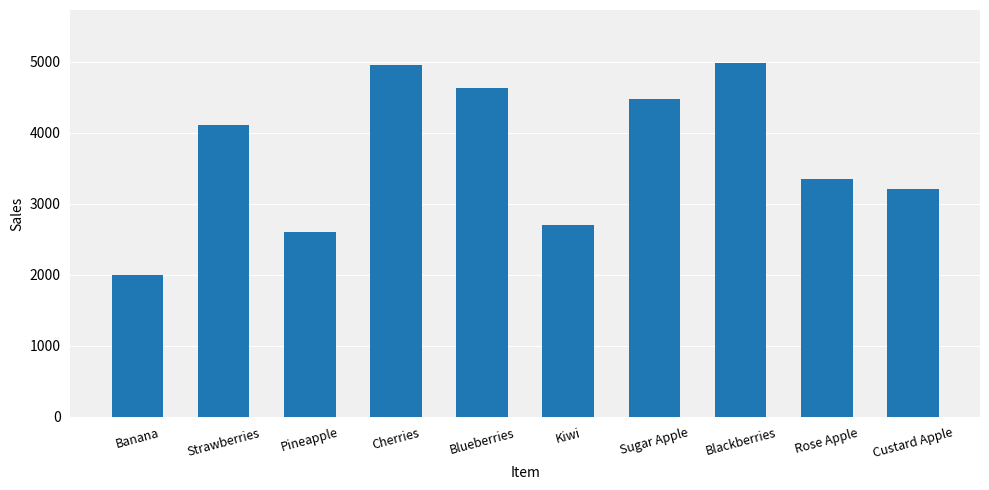

True or false: the data shows 2700 at Kiwi.

True